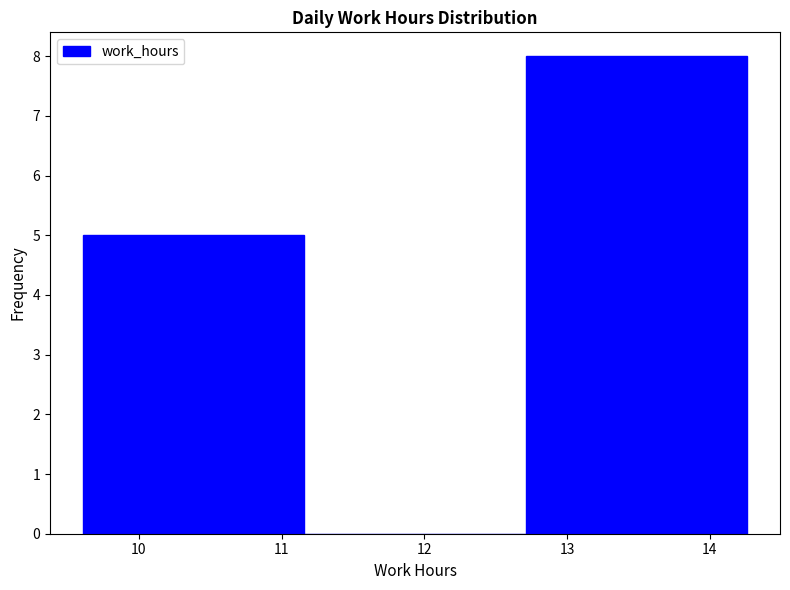

Reading left to right, transcribe this chart: for each bar, give the range it covers on the x-axis and its height. Neither the bar edges nor the heights are printed on the chart, so give them approximately, as read against the axes.

9.61 to 11.16: 5
11.16 to 12.71: 0
12.71 to 14.26: 8